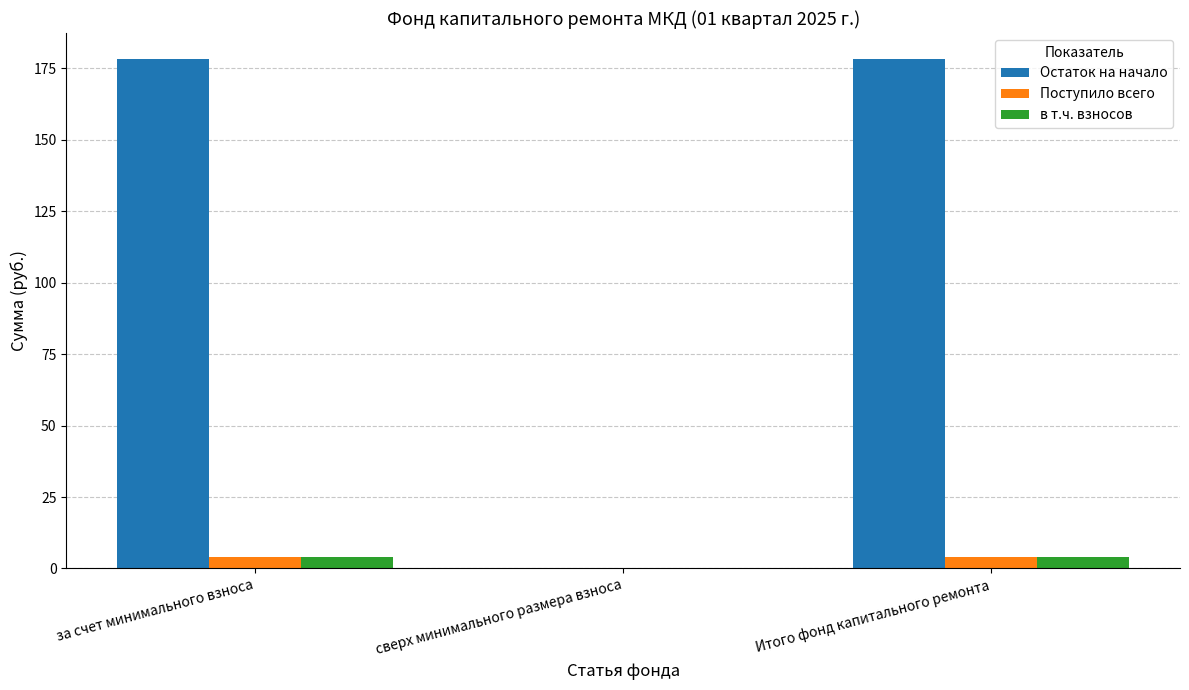

The в т.ч. взносов series shows 0.0 at сверх минимального размера взноса. True or false?

True